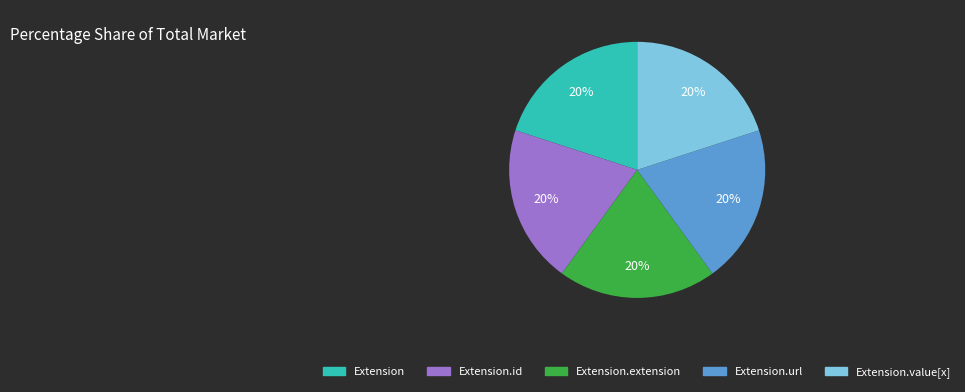

Does any single category account for the majority?

No